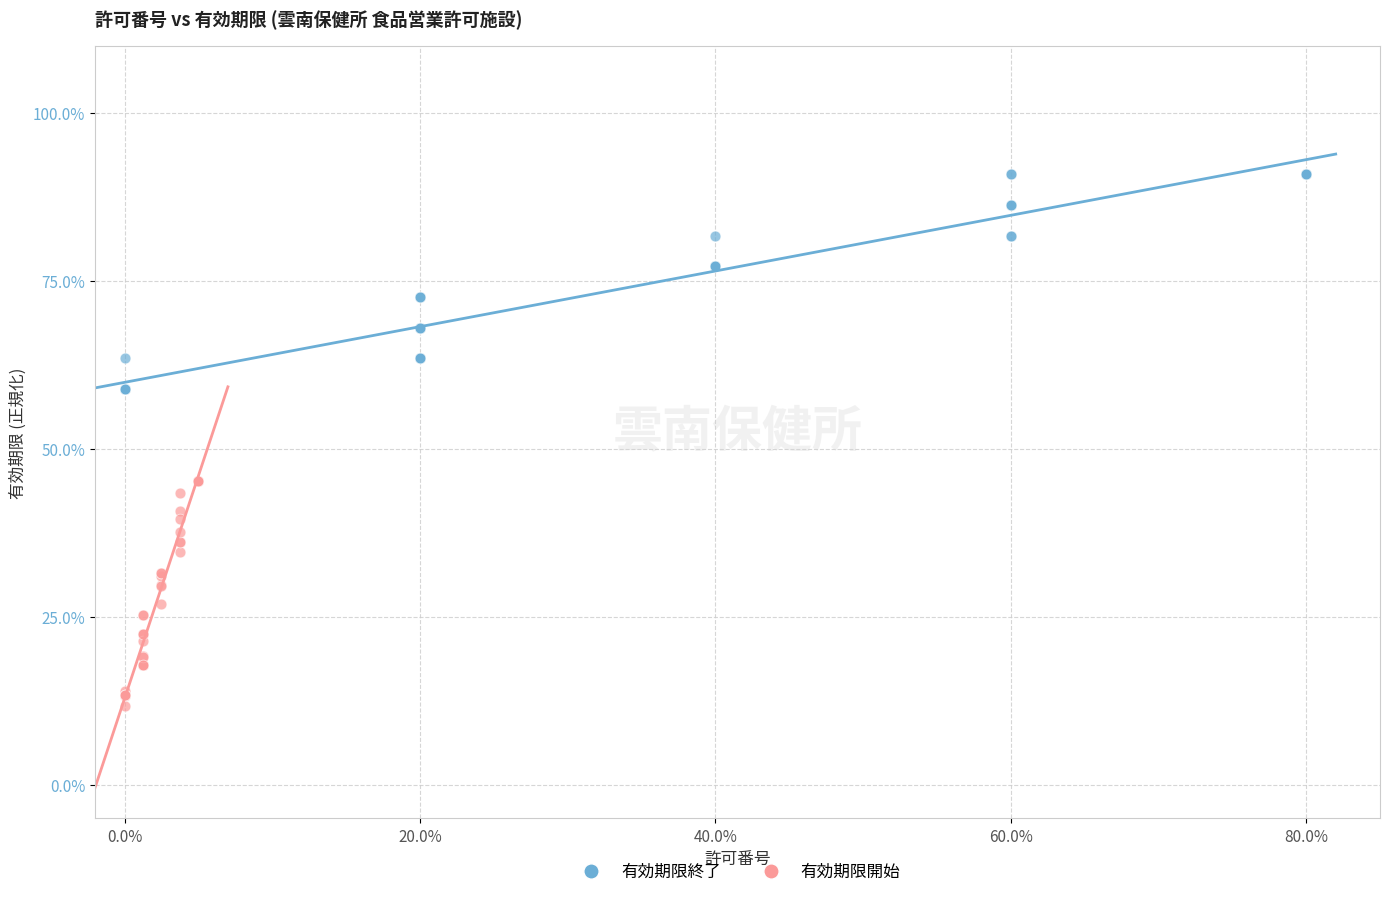

Which series reaches the minimum Y coordinate?

有効期限開始